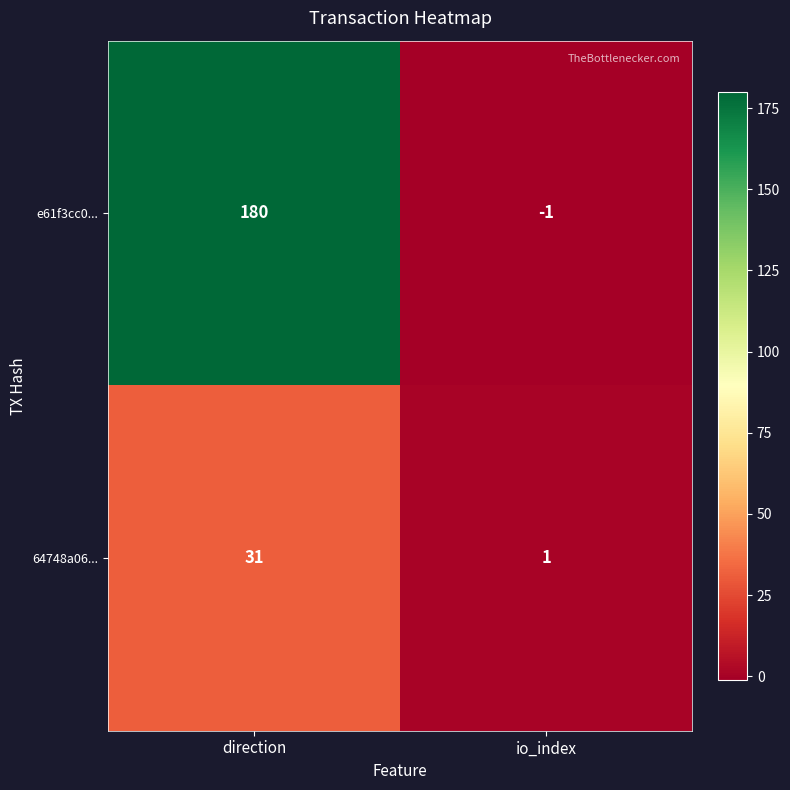

Reading left to right, list all the values displayed in this chart.

e61f3cc0...: 180	-1
64748a06...: 31	1